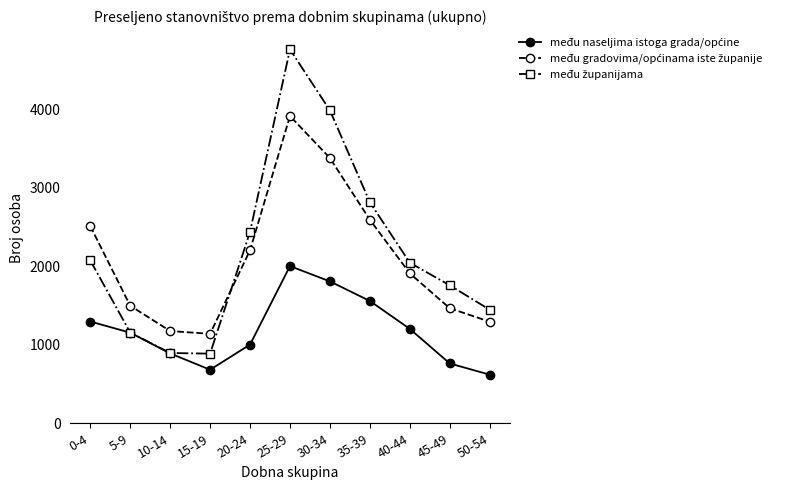

What is the label of the 6th point from the left?

25-29